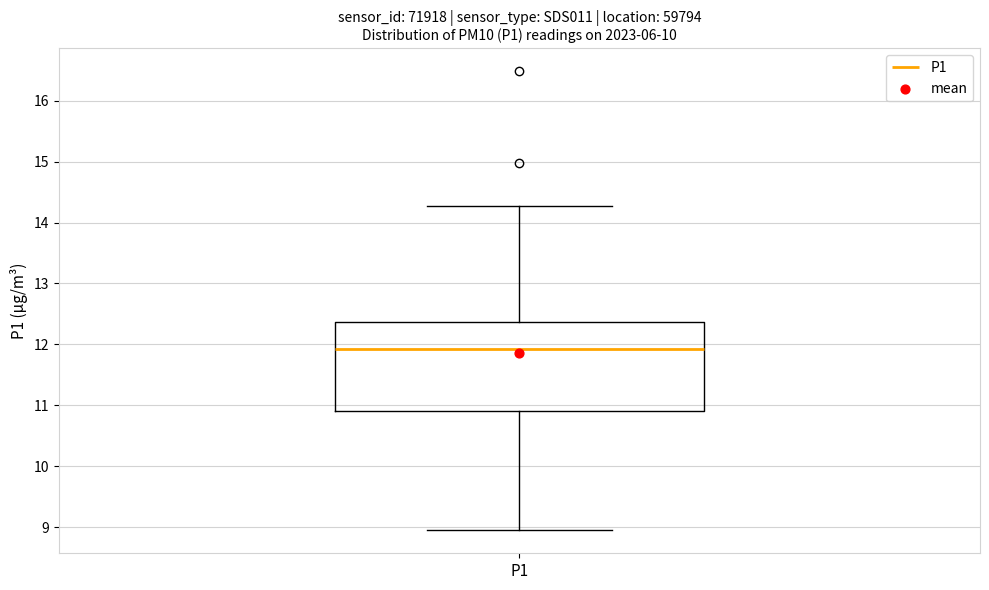

Transcribe this box plot: give where the median line is, the range the box spans, and where the two whiskers end, as read against the y-axis. The values are not printed on the chart, so give them approximately, as read against the axis.

median 11.9, box 10.9 to 12.4, whiskers 9.0 to 14.3